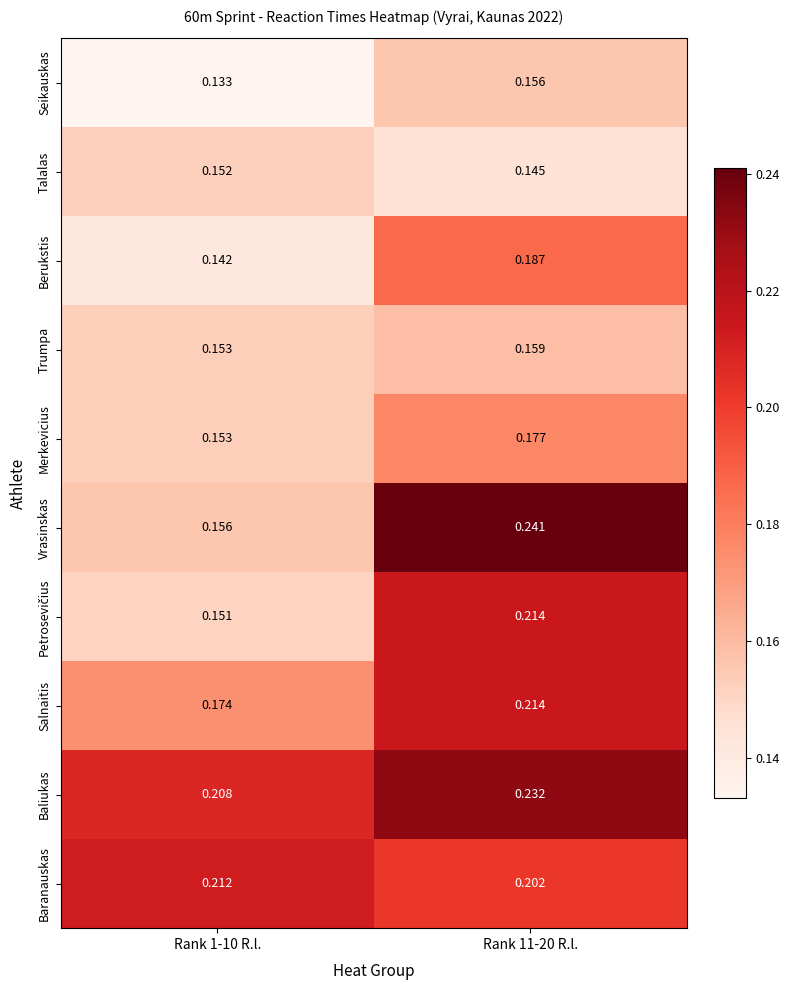

Which series has the largest total across all categories?

Baliukas